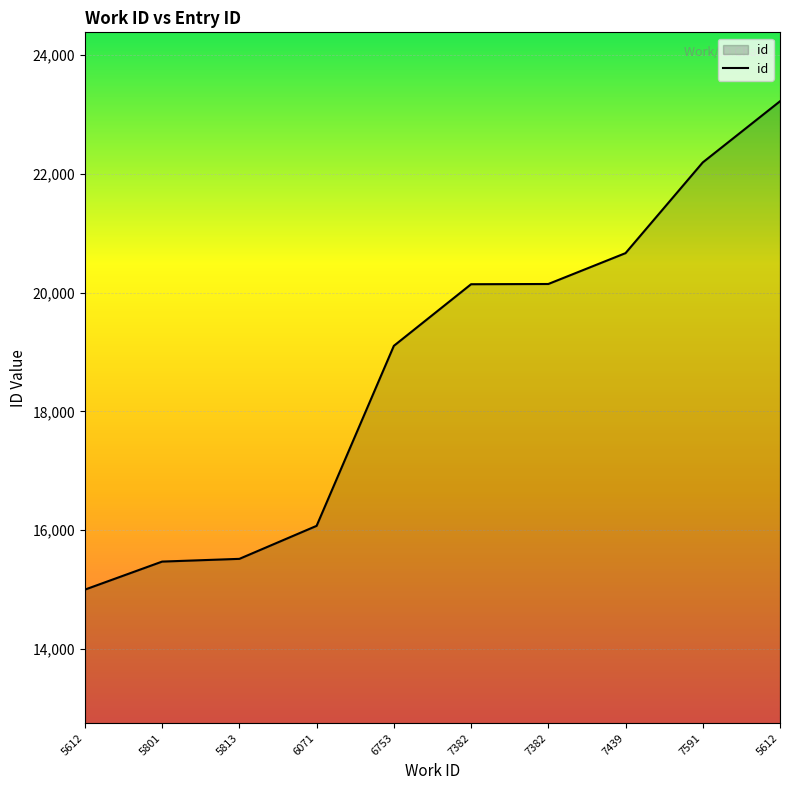

Is this an area chart (filled region under the line)?

Yes